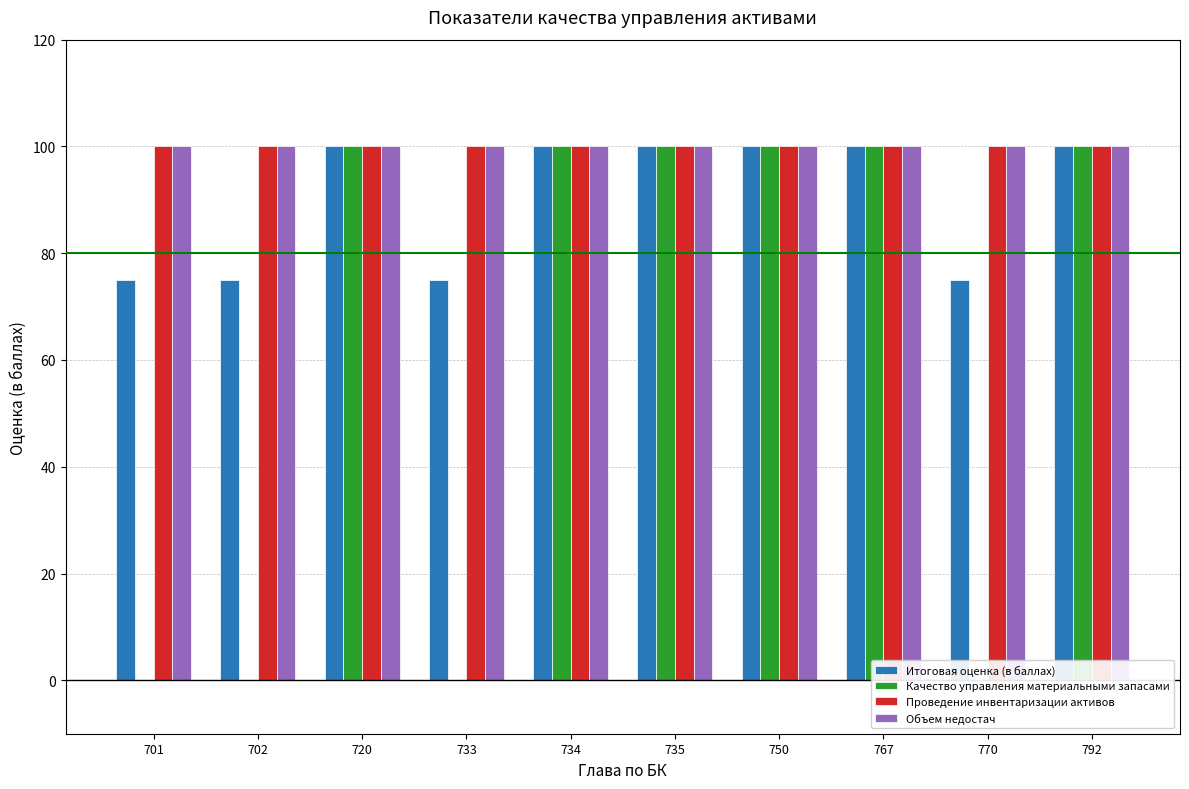

Reading left to right, list all the values displayed in this chart.

Итоговая оценка (в баллах): 75	75	100	75	100	100	100	100	75	100
Качество управления материальными запасами: 0	0	100	0	100	100	100	100	0	100
Проведение инвентаризации активов: 100	100	100	100	100	100	100	100	100	100
Объем недостач: 100	100	100	100	100	100	100	100	100	100